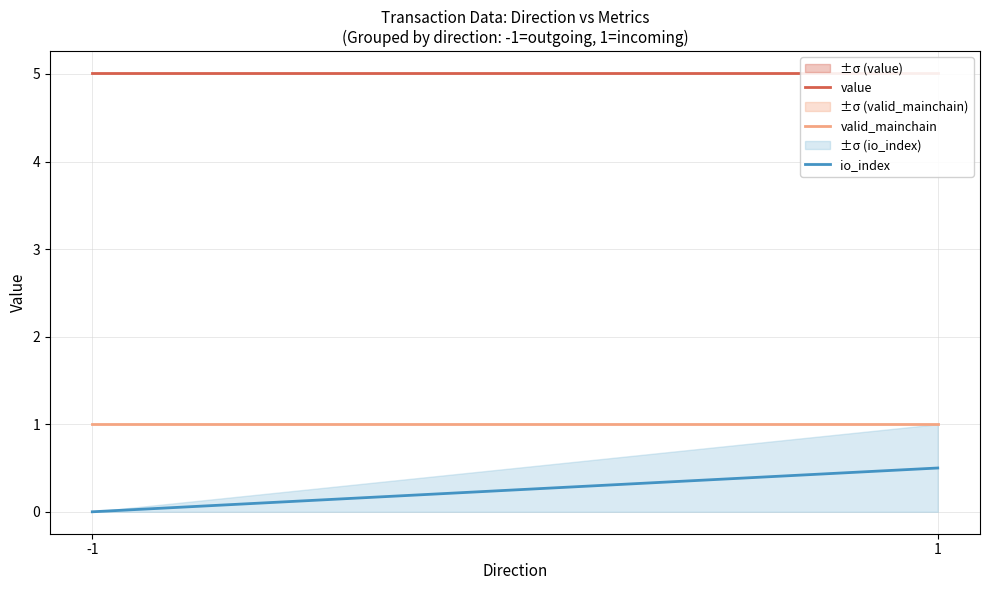

Does the chart display data point markers on the line(s)?

No